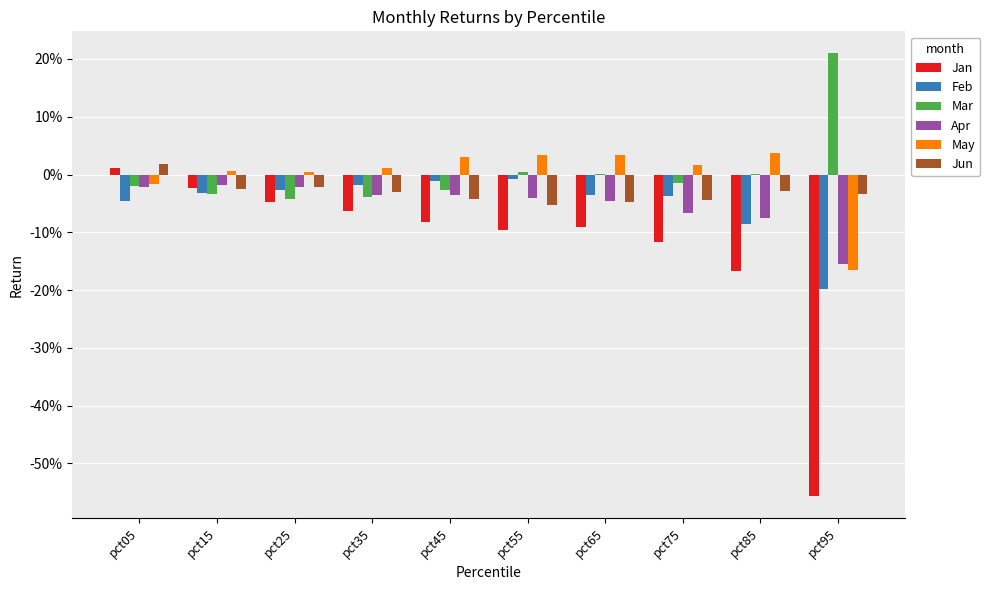

Which label corresponds to the largest value in the chart?

pct95